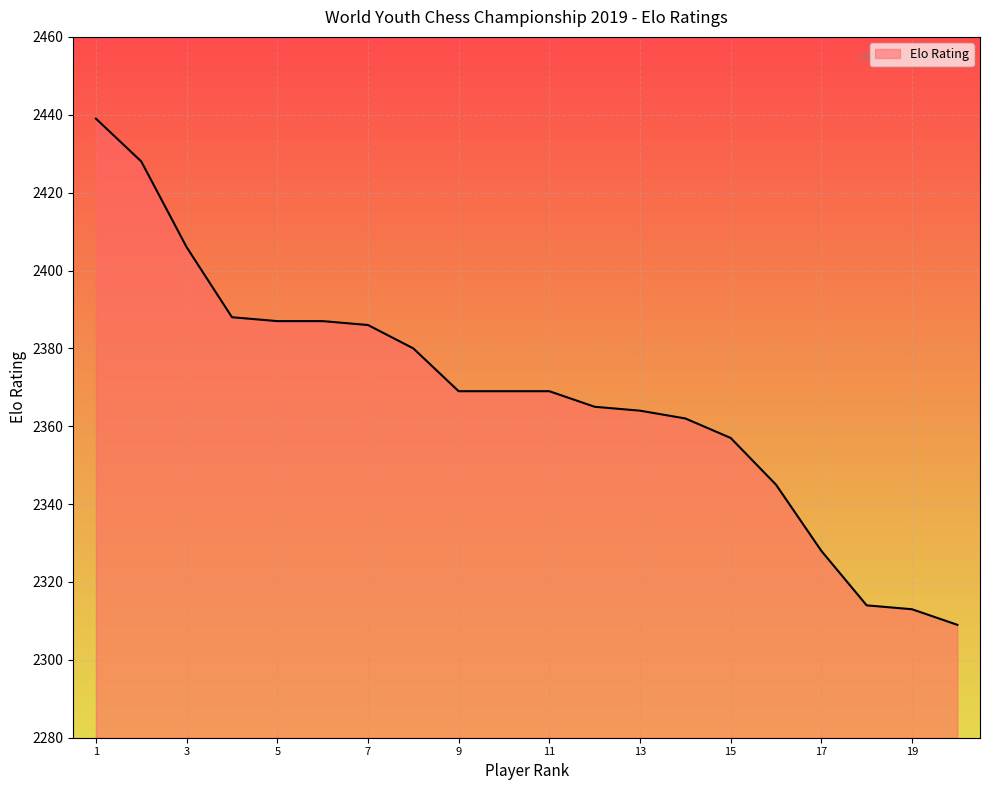

What is the greatest value displayed?

2439